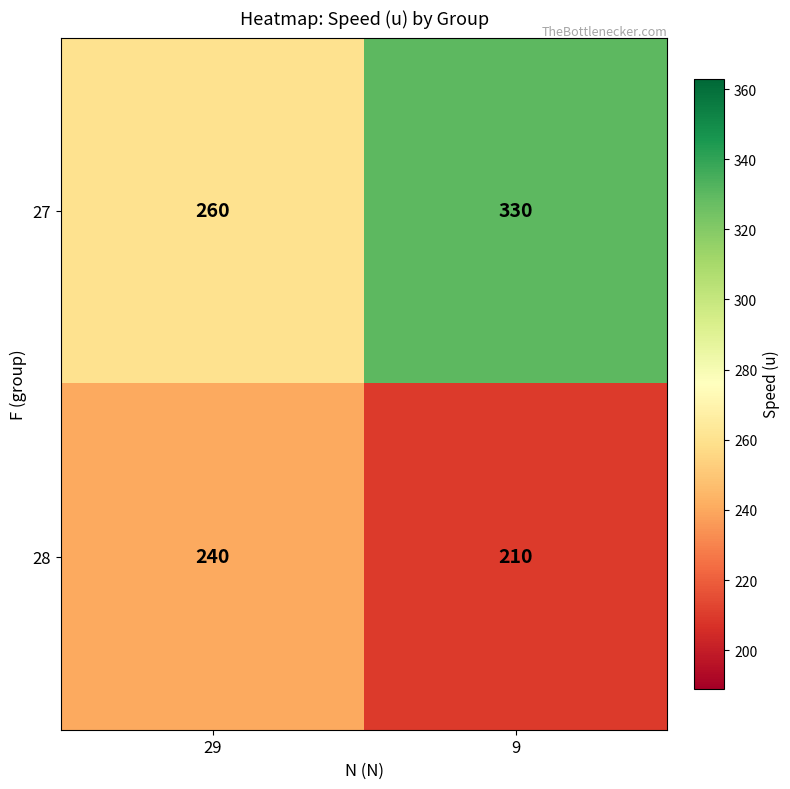

What is the approximate value of 27 at 9?

330